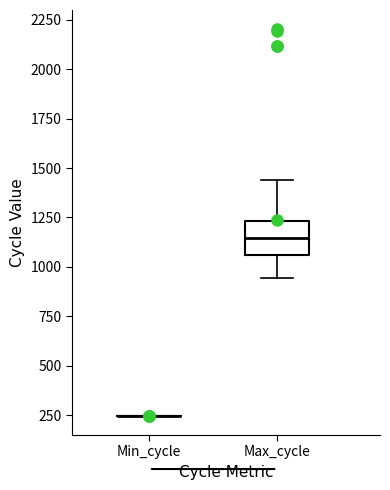

Reading left to right, read every box against the y-axis: the position of its median line, the range the box covers, and the ends of its whiskers. The values are not printed on the chart, so give them approximately, as read against the axis.

Min_cycle: box collapsed to a line at 250, whiskers 250 to 250
Max_cycle: median 1150, box 1050 to 1250, whiskers 950 to 1450